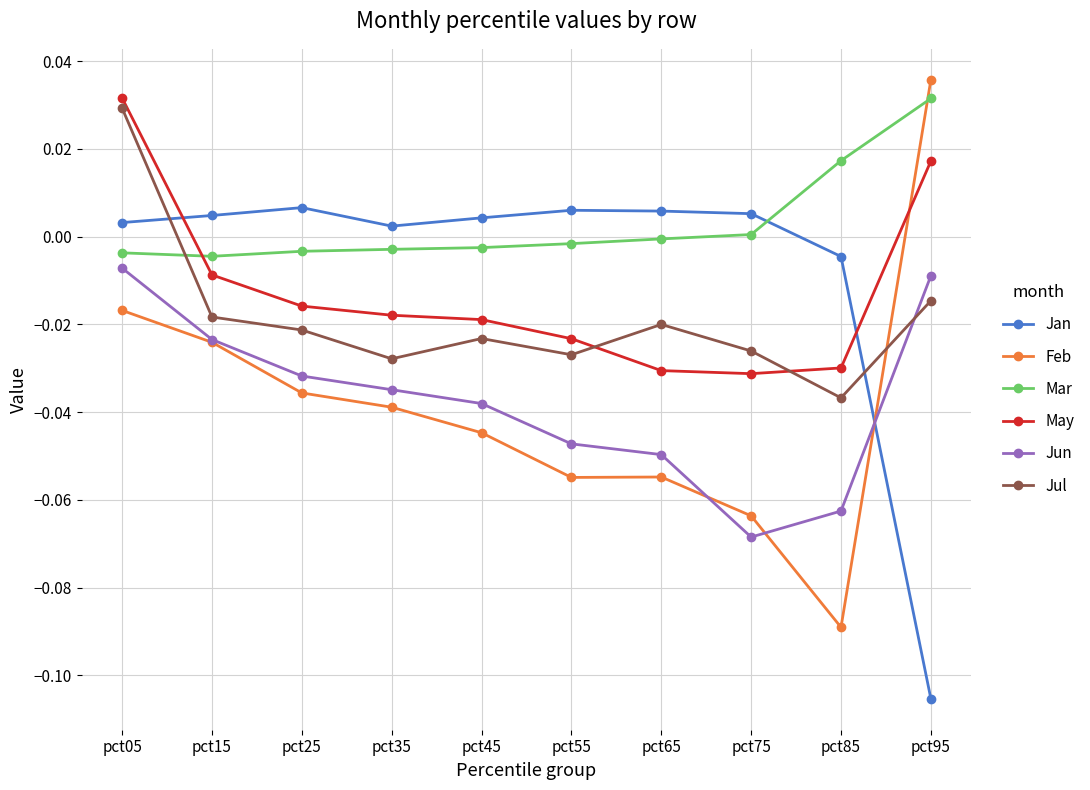

Which category has the lowest value across all series?

pct95